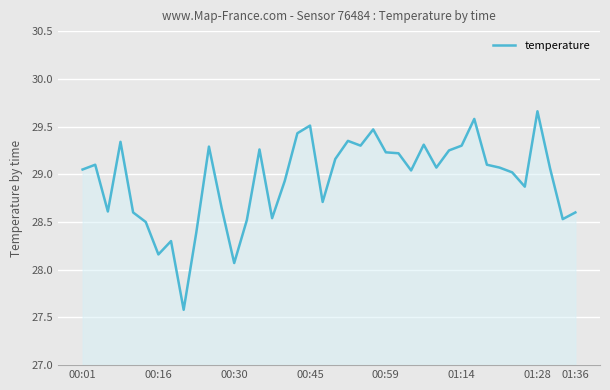

What is the smallest value displayed?

27.6